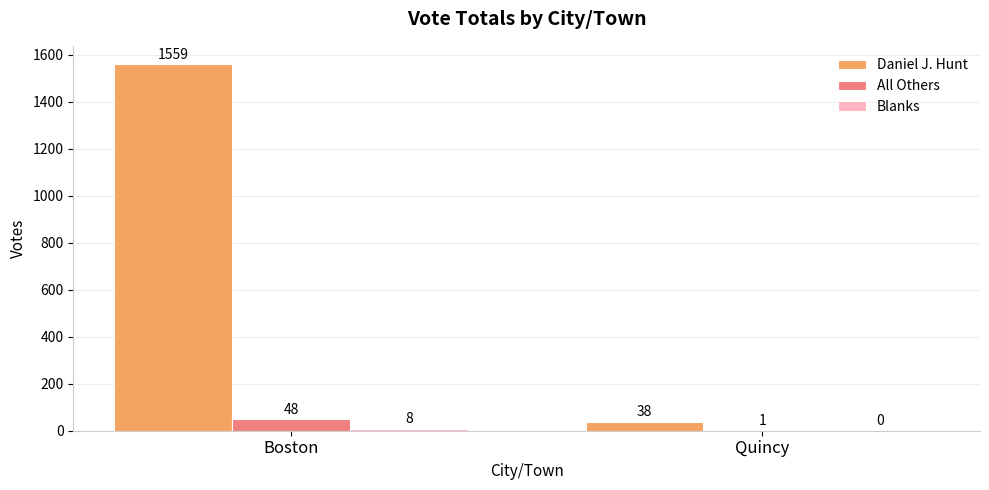

Read the All Others value at Boston, to the nearest 10.

50